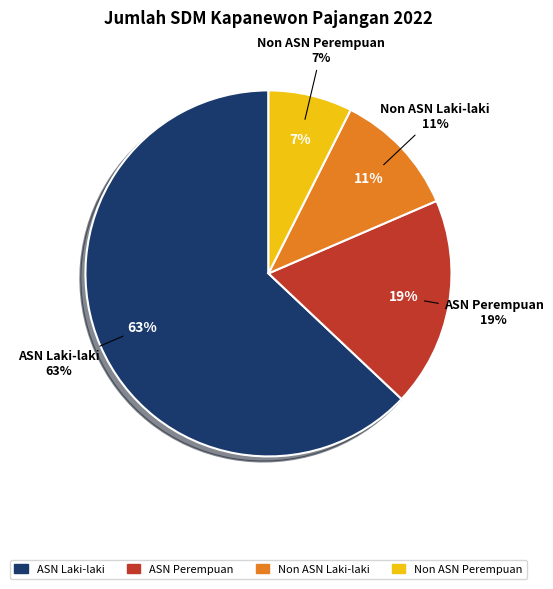

What is the majority slice?

ASN Laki-laki